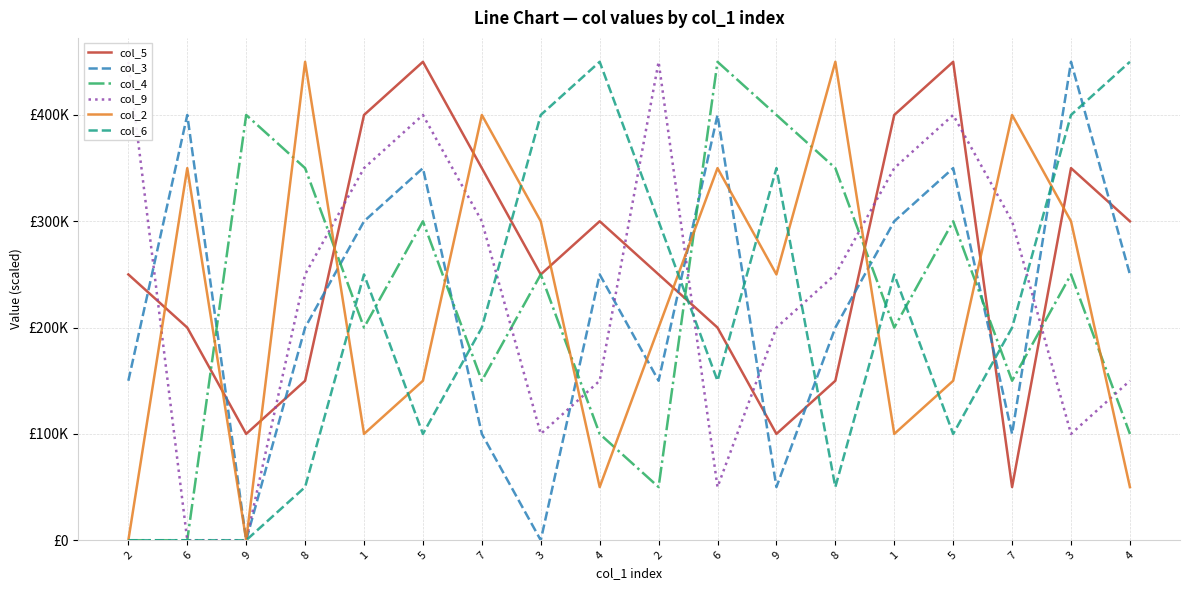

Which series has the largest total across all categories?

col_5